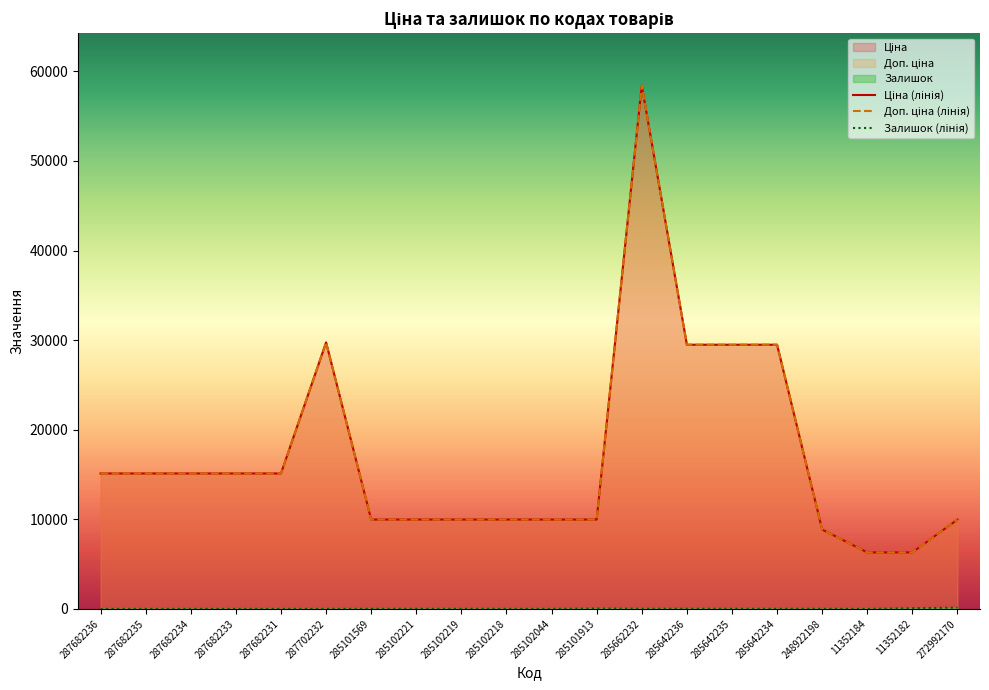

At 287682231, list the series in order from smallest to largest.

Залишок, Ціна, Доп. ціна